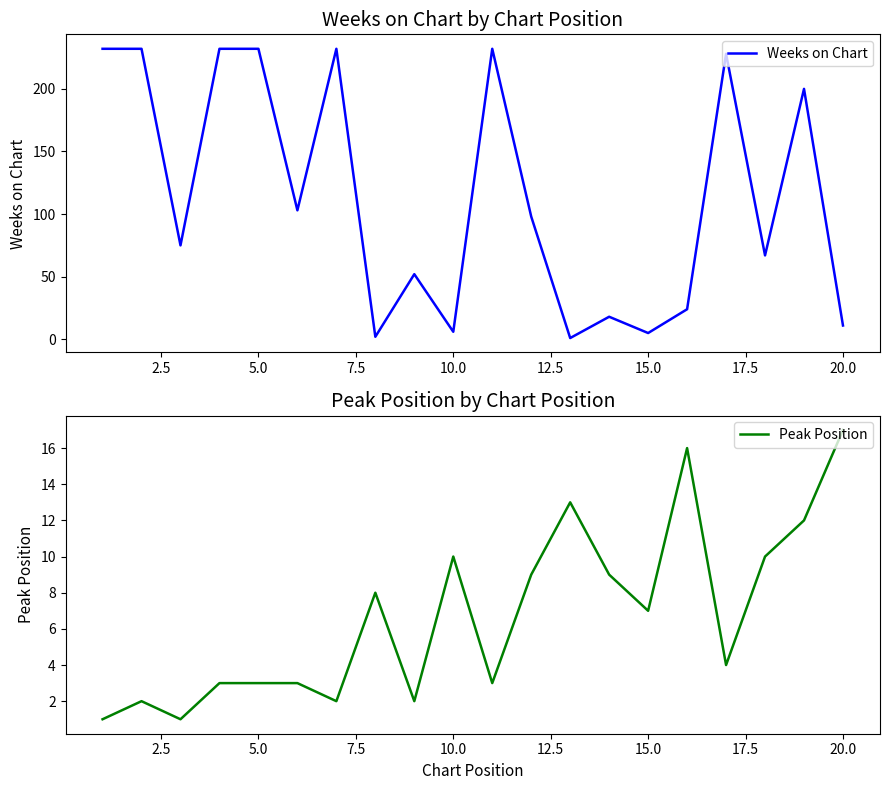

True or false: Weeks on Chart and Peak Position intersect in this chart.

True